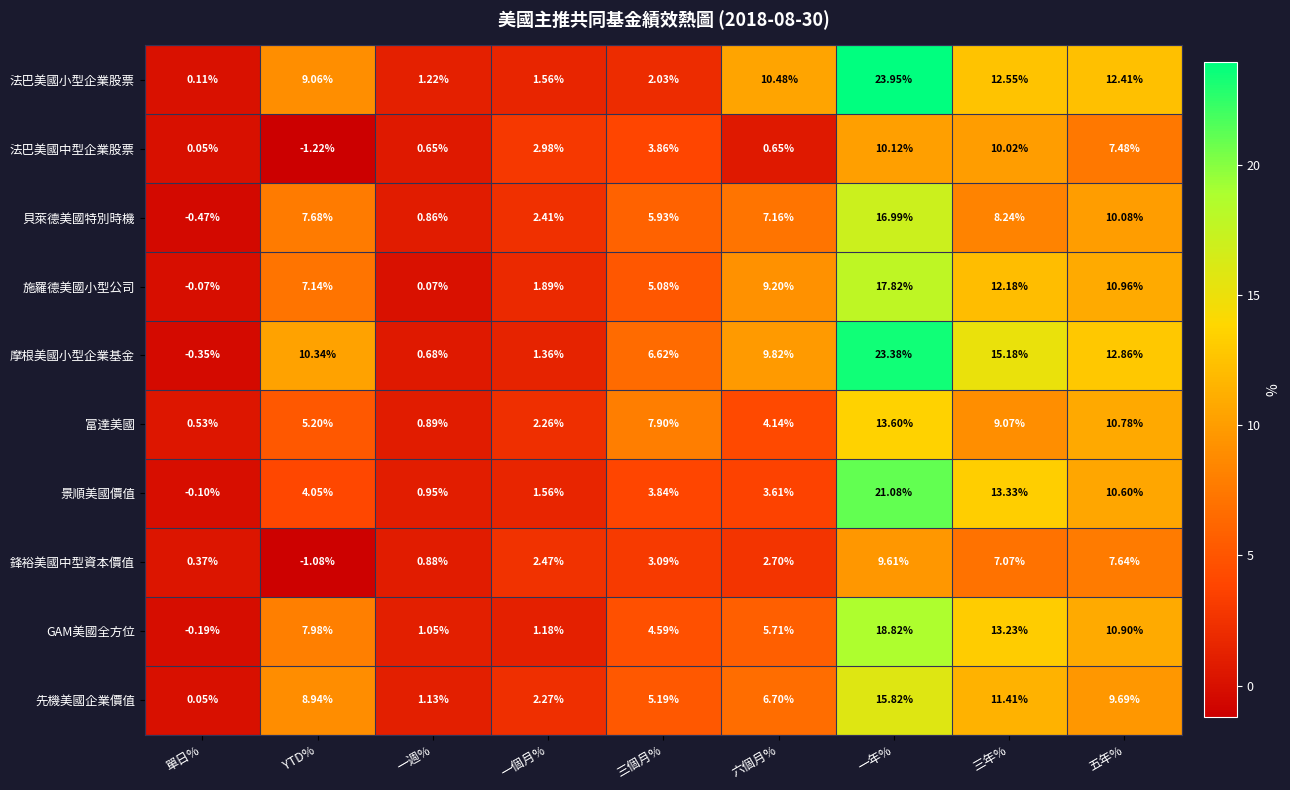

What is the difference between the highest and lowest values at 單日%?

1.0